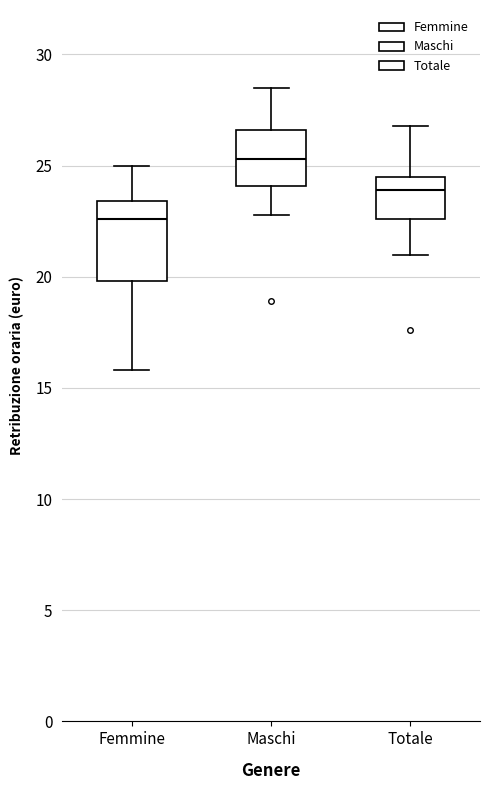

Comparing the boxes themselves (not the whiskers), which one is the tallest?

Femmine